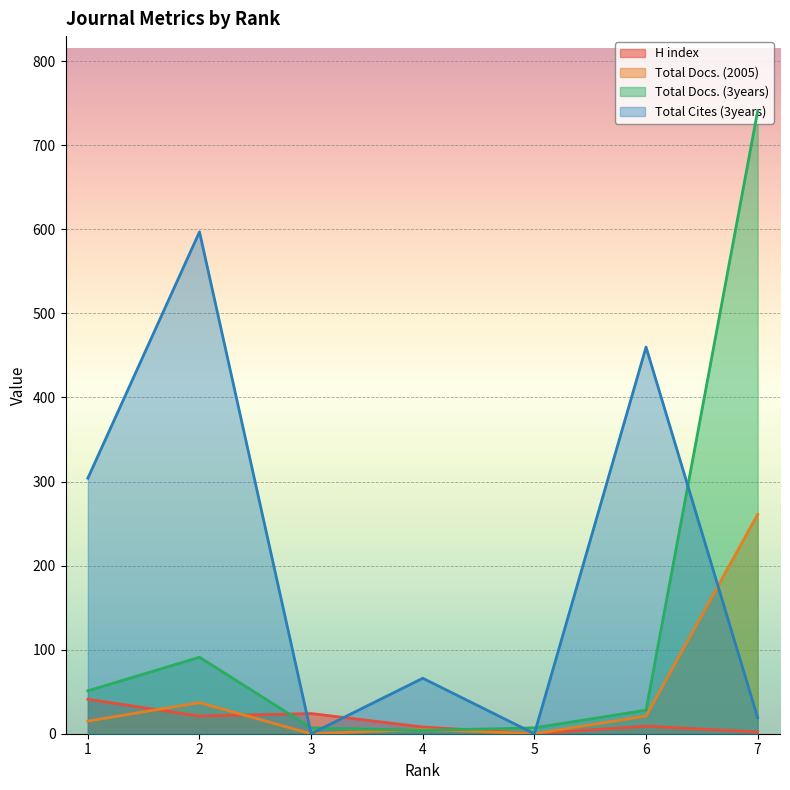

What is the value of the H index point at the 7th from the left?

2